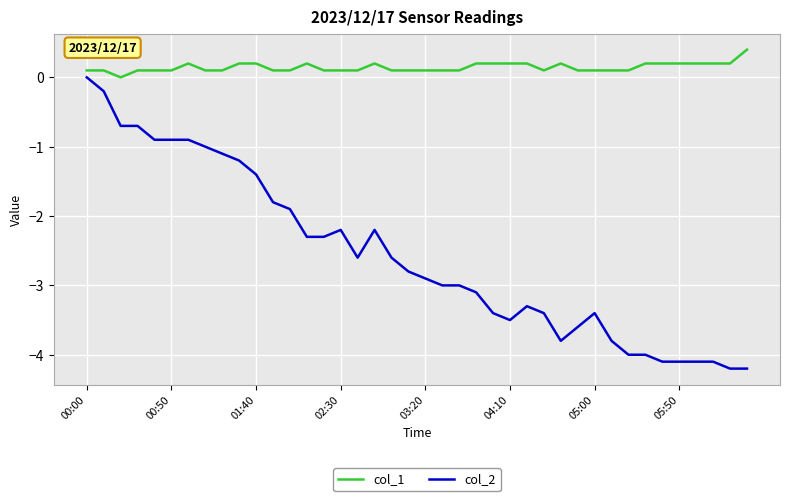

True or false: col_2 and col_1 intersect in this chart.

False